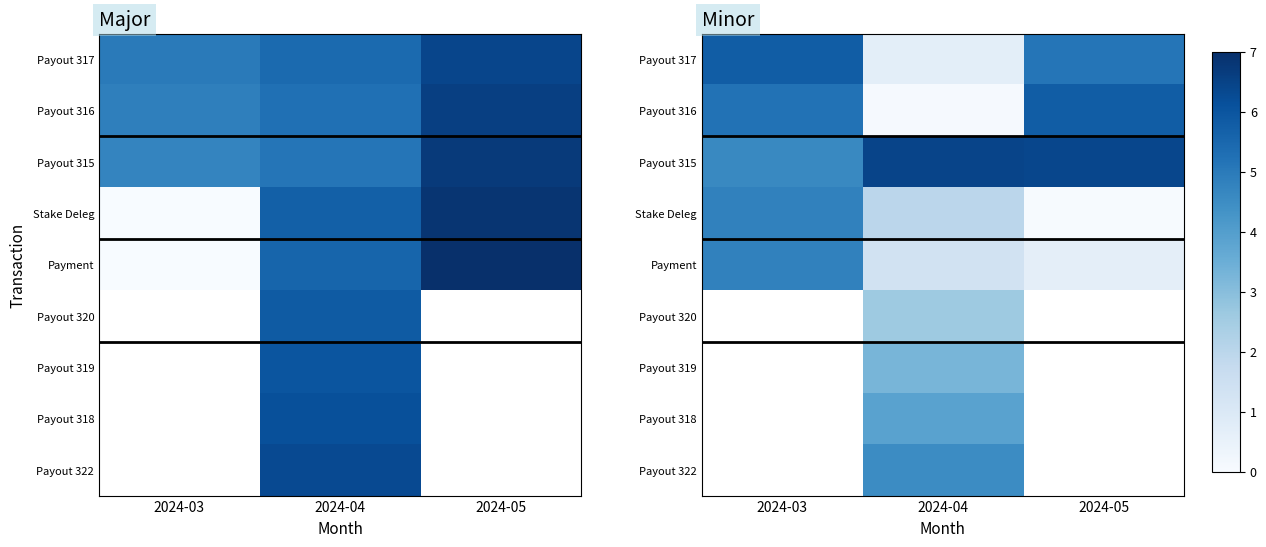

Rank the categories by Payout 317 value from lowest to highest.

2024-04, 2024-05, 2024-03